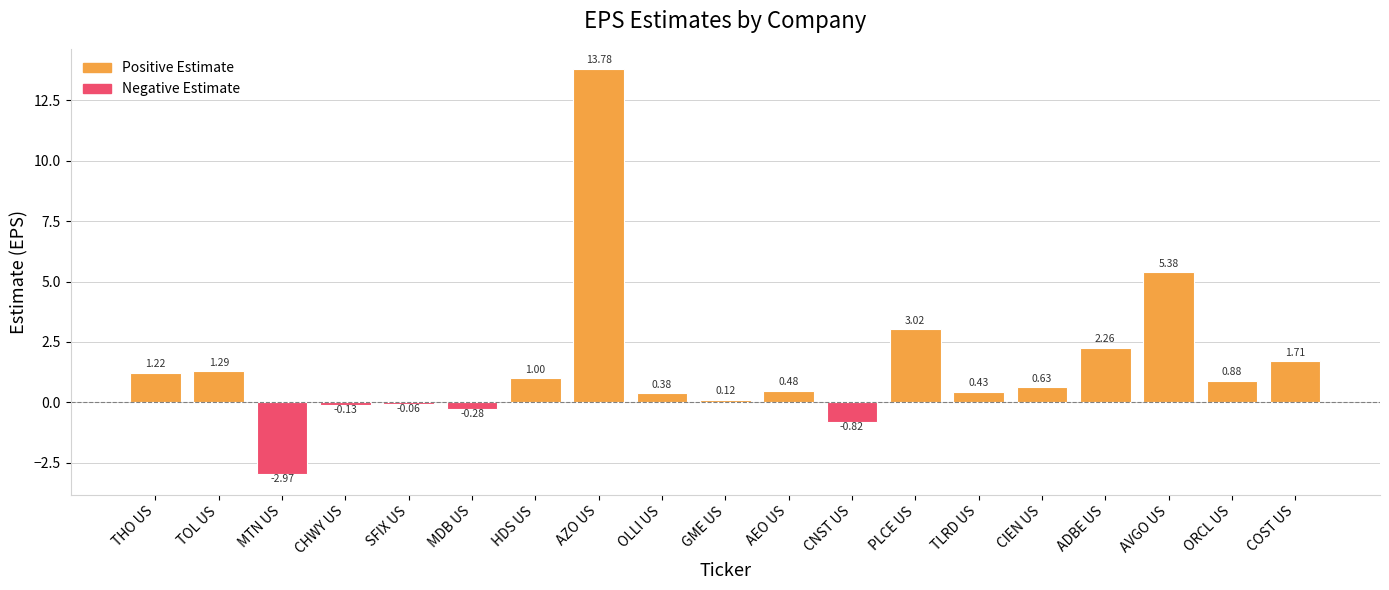

Count the number of values greater than 0.

14